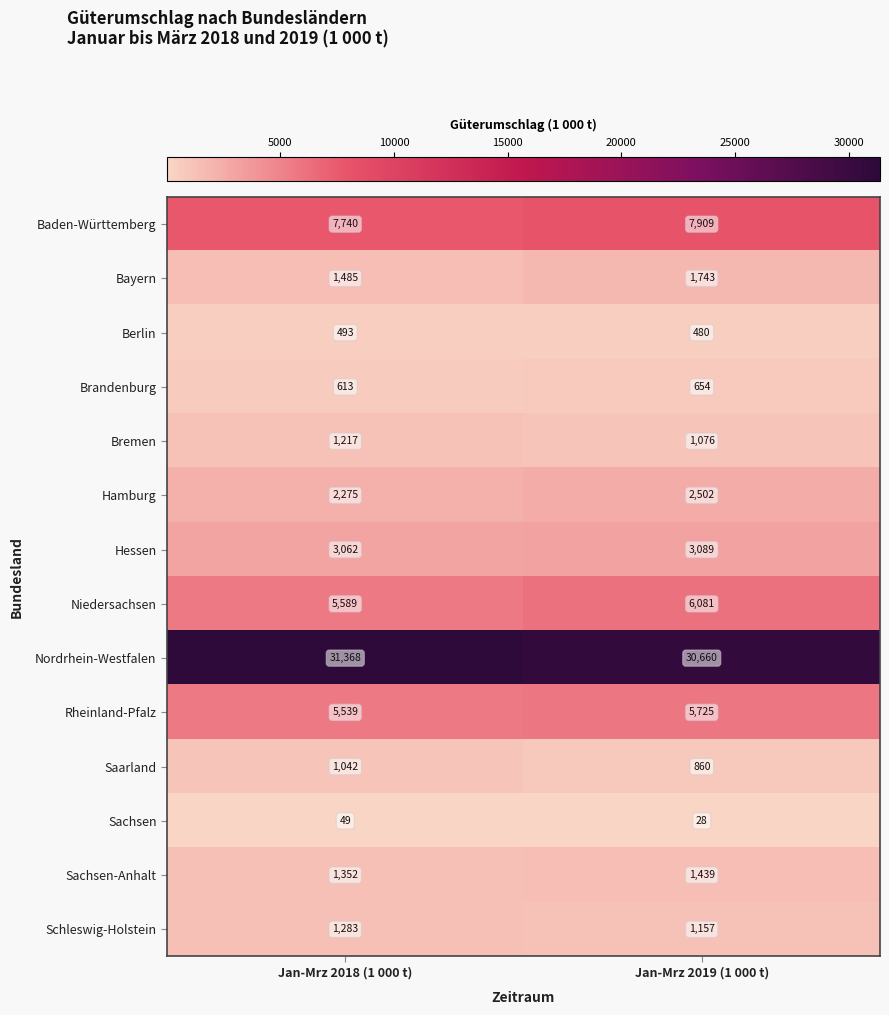

What is the sum of all Rheinland-Pfalz values?

11264